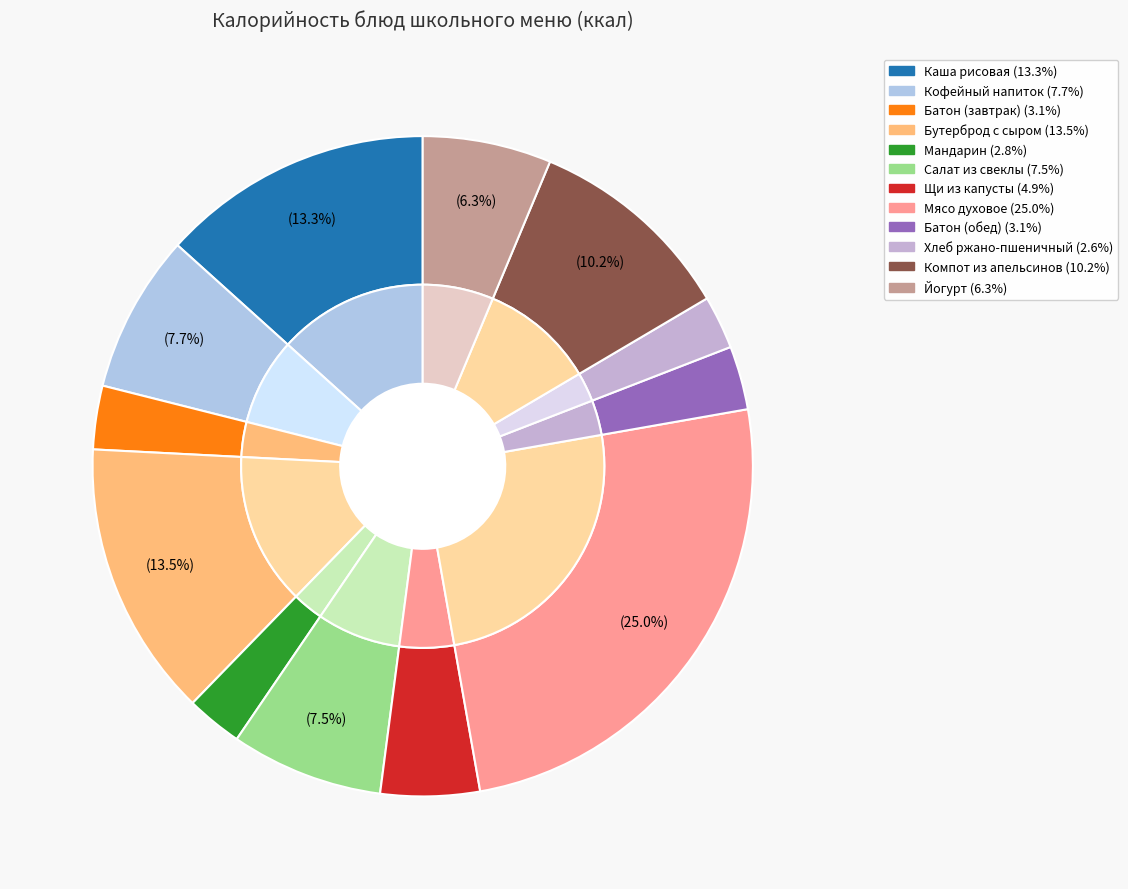

What is the total percentage of Кофейный напиток and Каша рисовая молочная с маслом сливочным?

21.1%